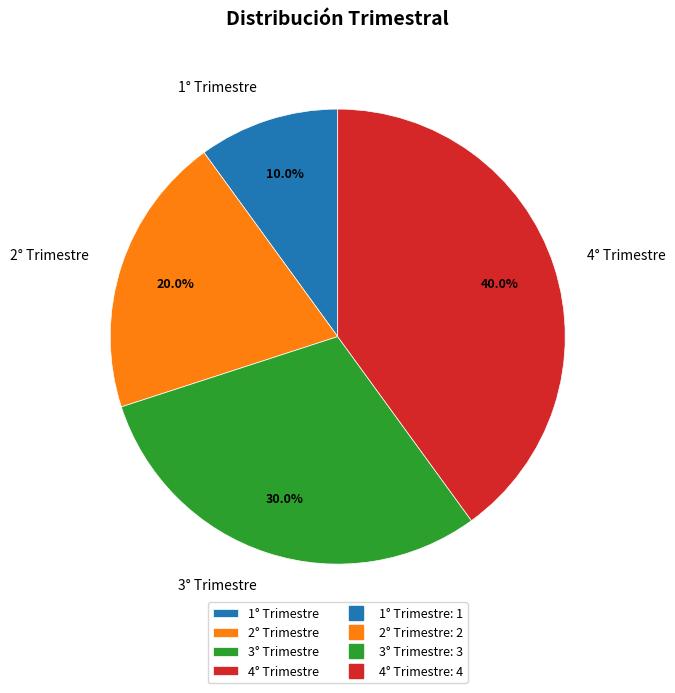

How many slices are in this pie chart?

4